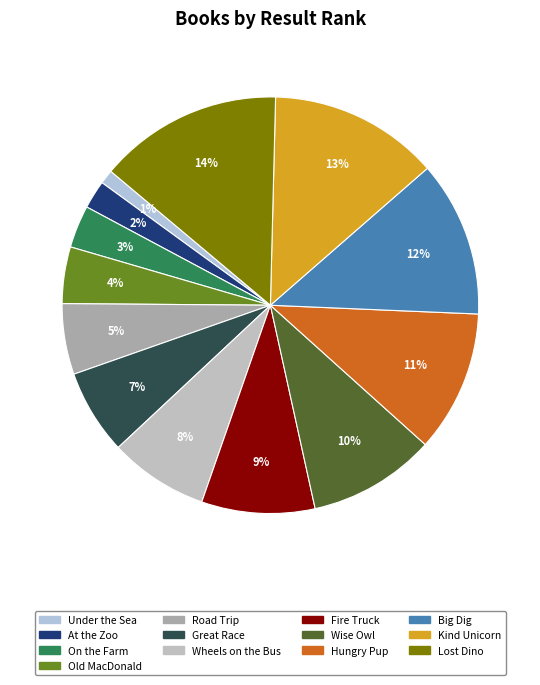

Does Wheels on the Bus account for over 50% of the chart?

No